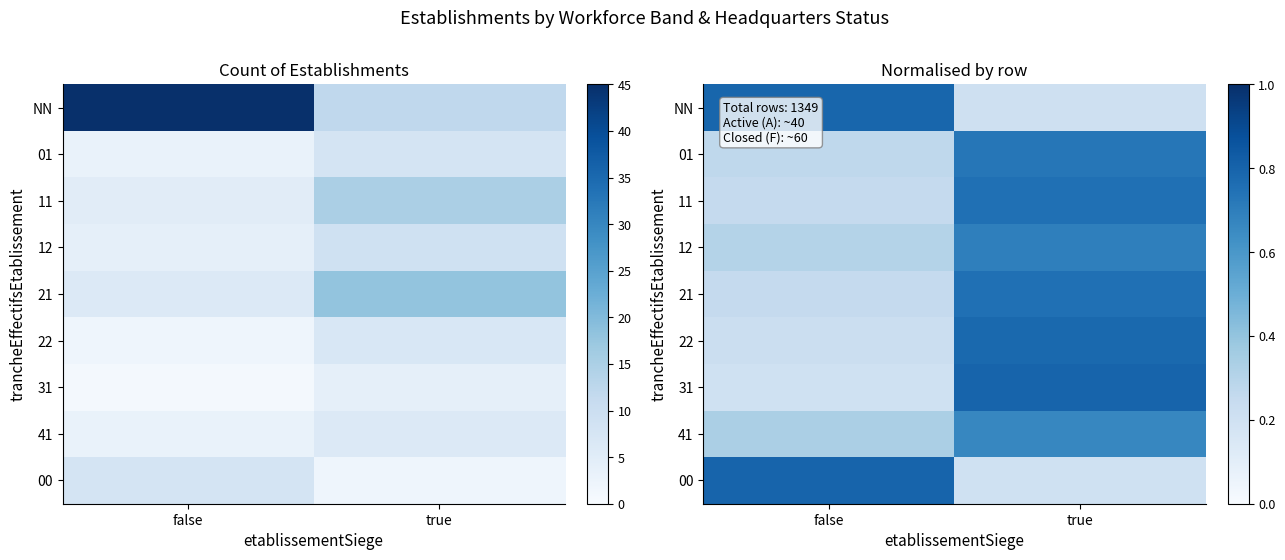

What is the minimum value for 21?

0.2